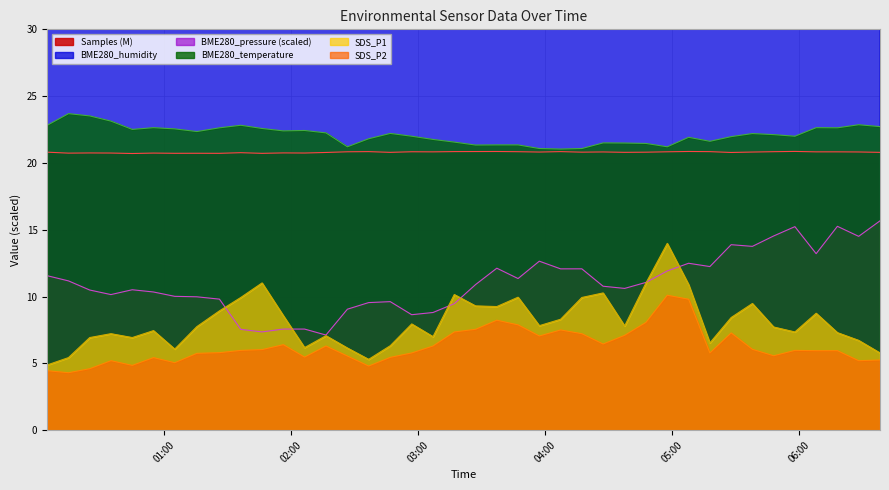

Count the number of data series in this chart.

6